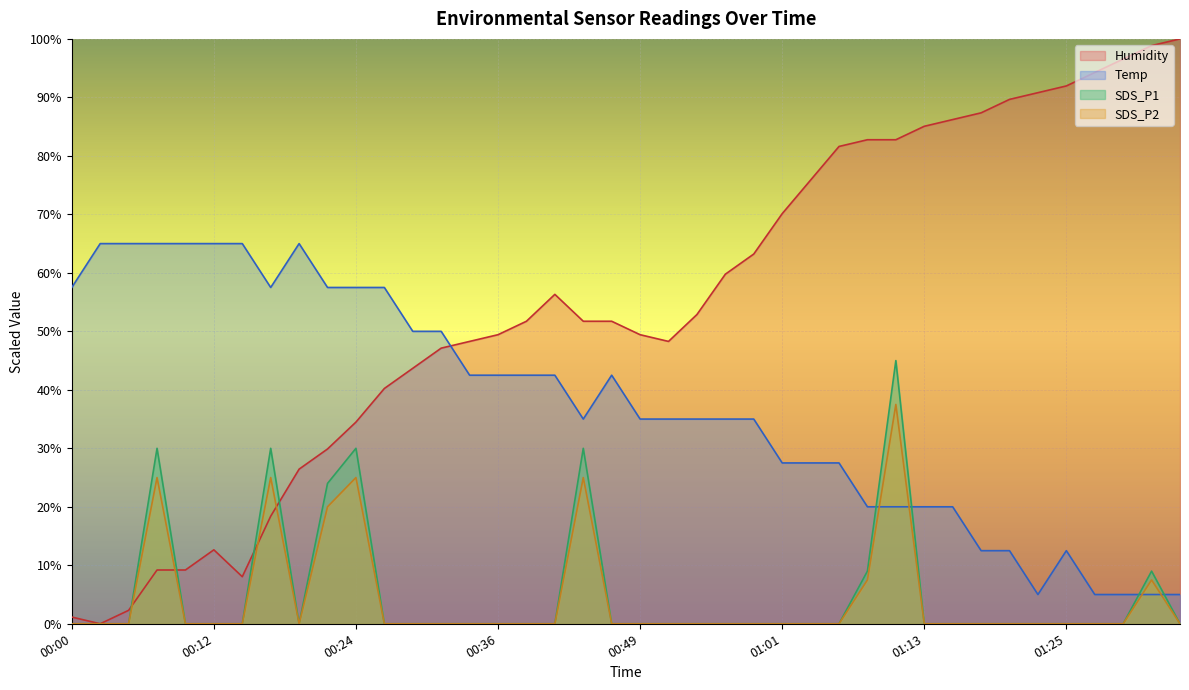

Which category has the highest value in the Temp series?

00:02